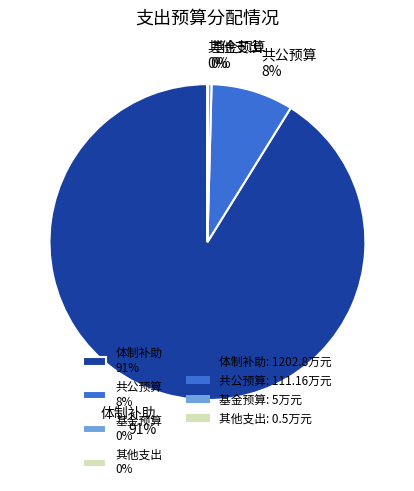

What is the largest slice in the pie chart?

体制补助